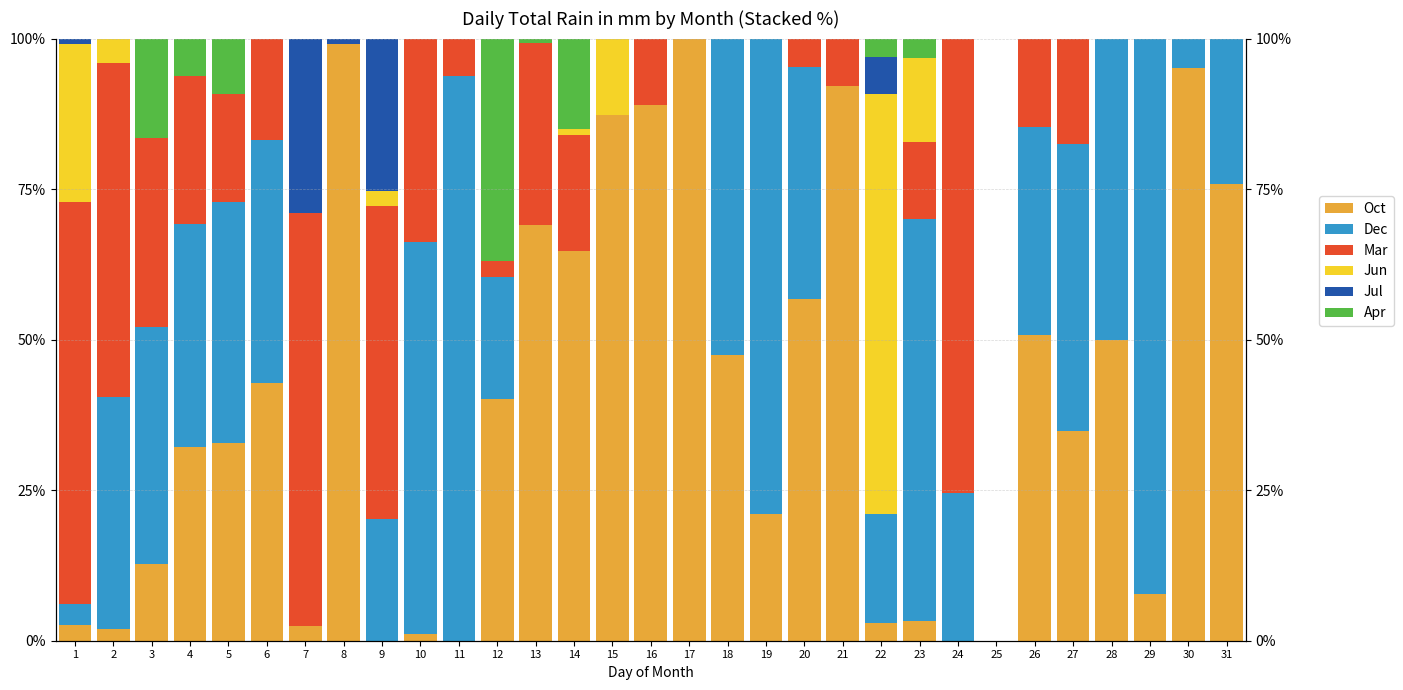

Reading left to right, what are all the values shown in this chart?

Oct: 1=2.6	2=2.0	3=12.8	4=32.1	5=32.9	6=42.9	7=2.4	8=99.2	9=0.0	10=1.1	11=0.0	12=40.2	13=69.1	14=64.7	15=87.3	16=88.9	17=100.0	18=47.4	19=21.0	20=56.8	21=92.1	22=3.0	23=3.2	24=0.0	25=0.0	26=50.7	27=34.9	28=50.0	29=7.7	30=95.0	31=75.9
Dec: 1=3.5	2=38.5	3=39.3	4=37.0	5=40.0	6=40.3	7=0.0	8=0.0	9=20.2	10=65.2	11=93.8	12=20.1	13=0.0	14=0.0	15=0.0	16=0.0	17=0.0	18=52.6	19=79.0	20=38.5	21=0.0	22=18.1	23=66.9	24=24.6	25=0.0	26=34.6	27=47.7	28=50.0	29=92.3	30=5.0	31=24.1
Mar: 1=66.8	2=55.4	3=31.5	4=24.7	5=17.9	6=16.8	7=68.6	8=0.0	9=51.9	10=33.7	11=6.2	12=2.8	13=30.1	14=19.2	15=0.0	16=11.1	17=0.0	18=0.0	19=0.0	20=4.7	21=7.9	22=0.0	23=12.7	24=75.4	25=0.0	26=14.6	27=17.4	28=0.0	29=0.0	30=0.0	31=0.0
Jun: 1=26.3	2=4.1	3=0.0	4=0.0	5=0.0	6=0.0	7=0.0	8=0.0	9=2.6	10=0.0	11=0.0	12=0.0	13=0.0	14=1.0	15=12.7	16=0.0	17=0.0	18=0.0	19=0.0	20=0.0	21=0.0	22=69.8	23=14.0	24=0.0	25=0.0	26=0.0	27=0.0	28=0.0	29=0.0	30=0.0	31=0.0
Jul: 1=0.9	2=0.0	3=0.0	4=0.0	5=0.0	6=0.0	7=29.0	8=0.8	9=25.3	10=0.0	11=0.0	12=0.0	13=0.0	14=0.0	15=0.0	16=0.0	17=0.0	18=0.0	19=0.0	20=0.0	21=0.0	22=6.1	23=0.0	24=0.0	25=0.0	26=0.0	27=0.0	28=0.0	29=0.0	30=0.0	31=0.0
Apr: 1=0.0	2=0.0	3=16.4	4=6.2	5=9.3	6=0.0	7=0.0	8=0.0	9=0.0	10=0.0	11=0.0	12=36.9	13=0.8	14=15.0	15=0.0	16=0.0	17=0.0	18=0.0	19=0.0	20=0.0	21=0.0	22=3.0	23=3.2	24=0.0	25=0.0	26=0.0	27=0.0	28=0.0	29=0.0	30=0.0	31=0.0